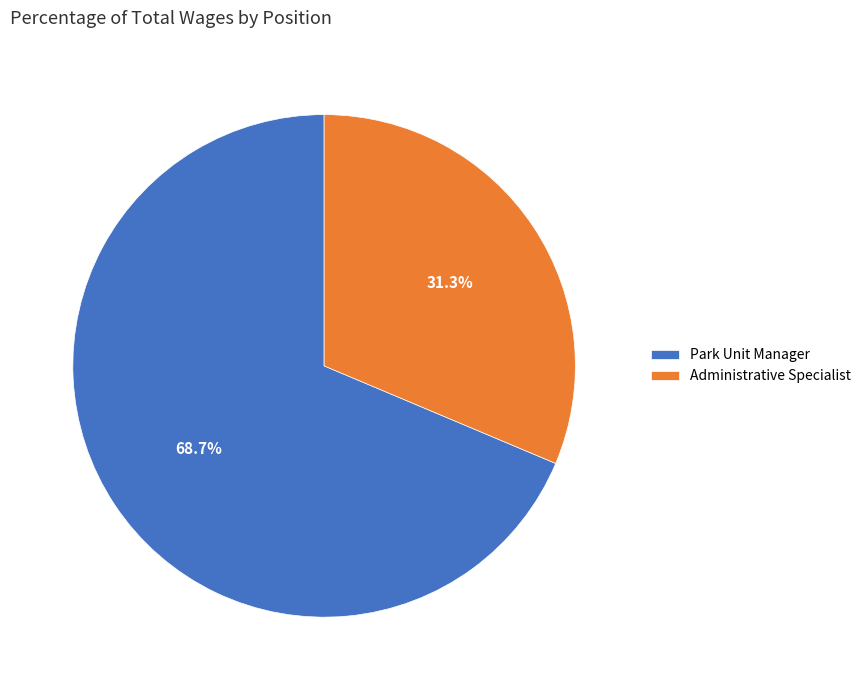

Rank the categories by value from highest to lowest.

Park Unit Manager, Administrative Specialist